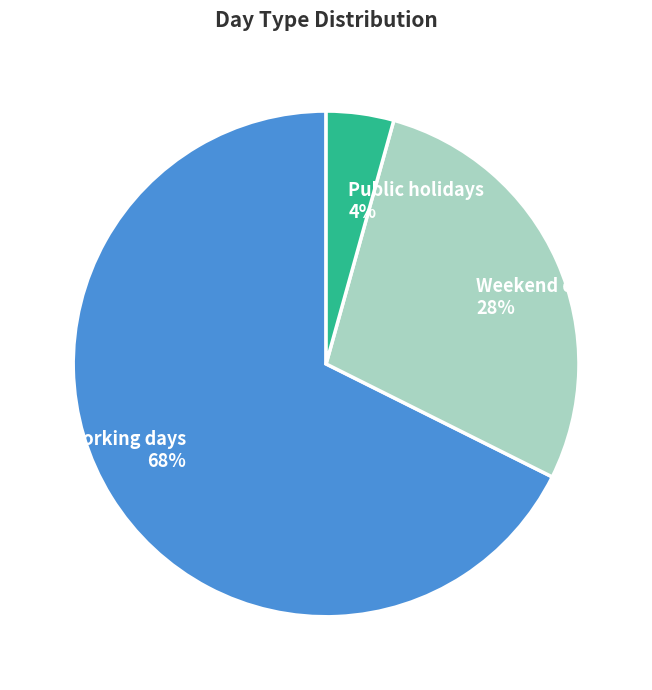

Between Public holidays and Weekend days, which is larger?

Weekend days